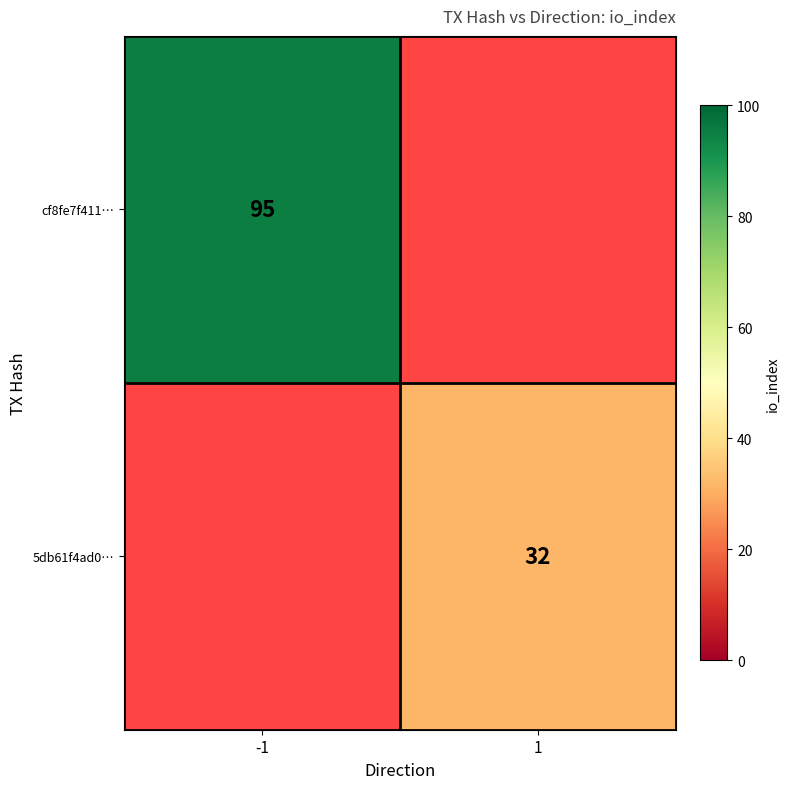

True or false: cf8fe7f411… has a value of 146 at -1.

False